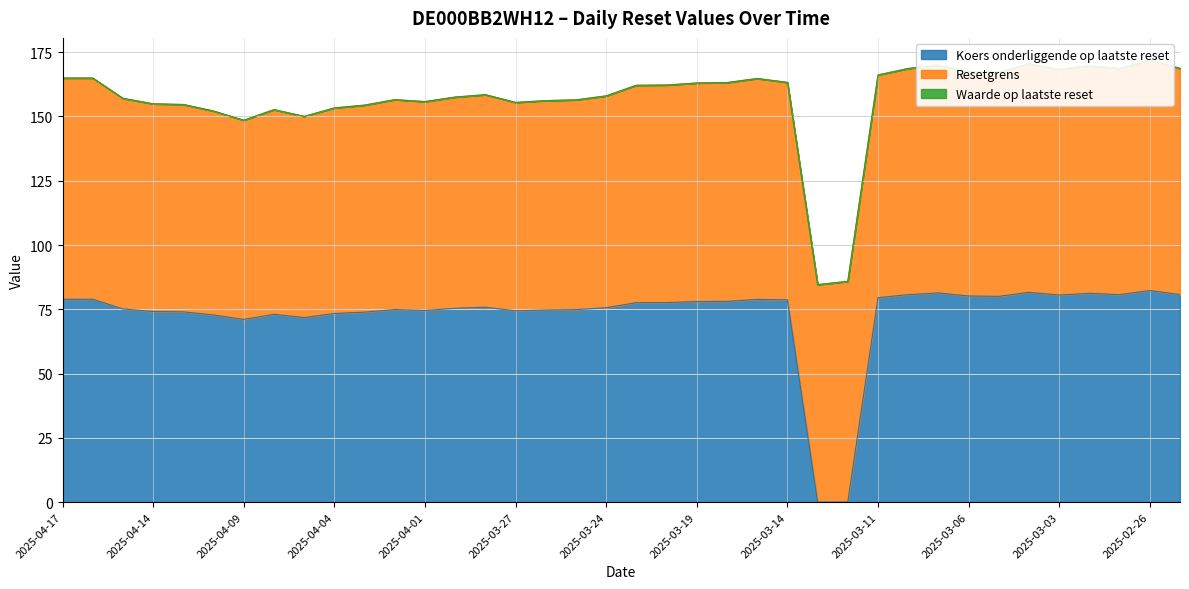

How many data points in Resetgrens are less than 84?

17